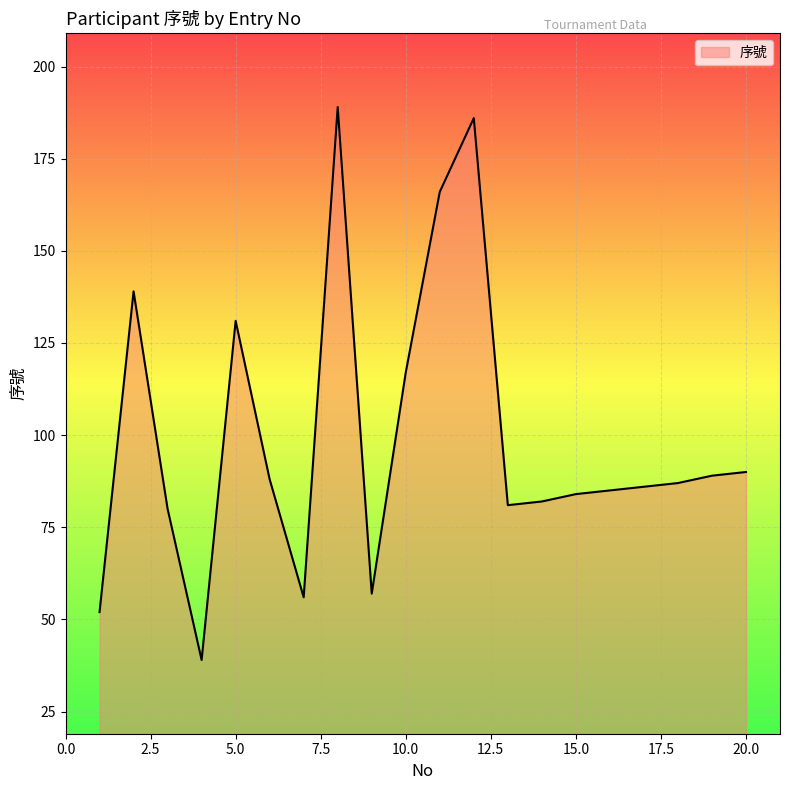

What is the difference between the maximum and minimum values?

150